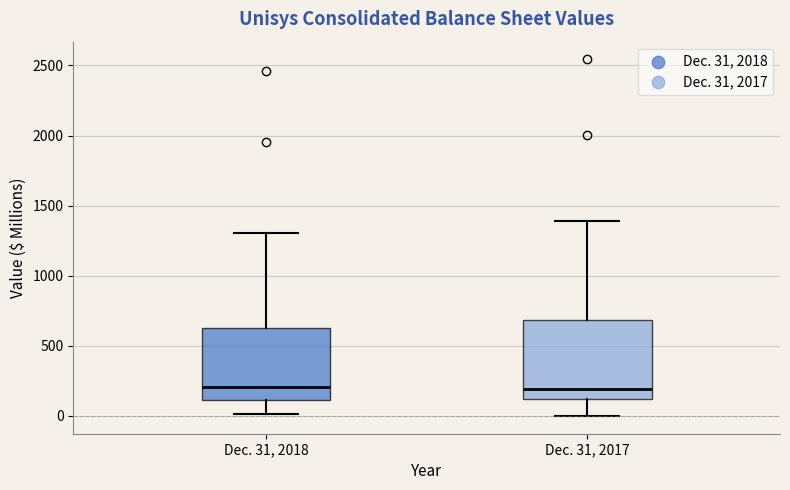

Where is the lower edge of the box for Dec. 31, 2018 on the y-axis? The values are not printed on the chart, so give them approximately, as read against the axis.

100